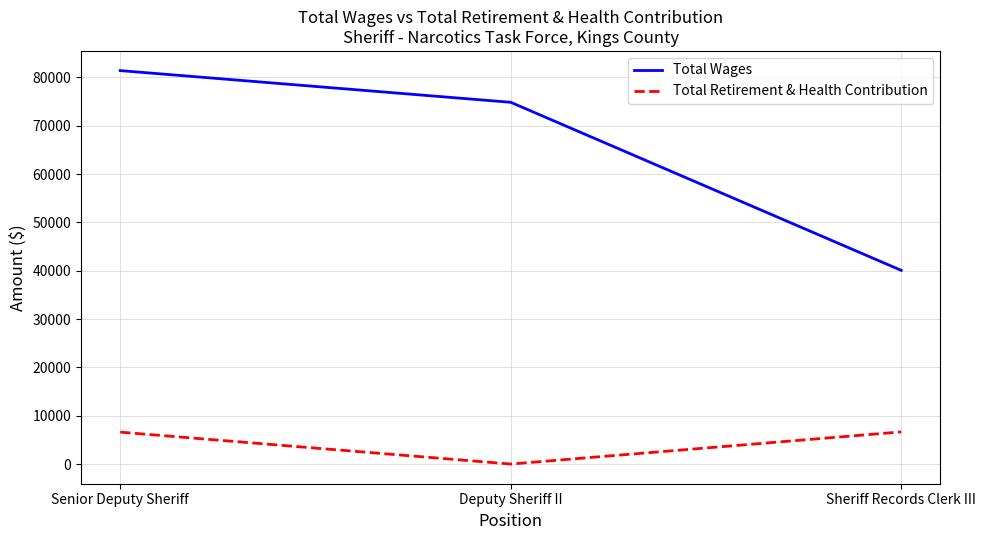

What is the average value of the Total Retirement & Health Contribution series?

4419